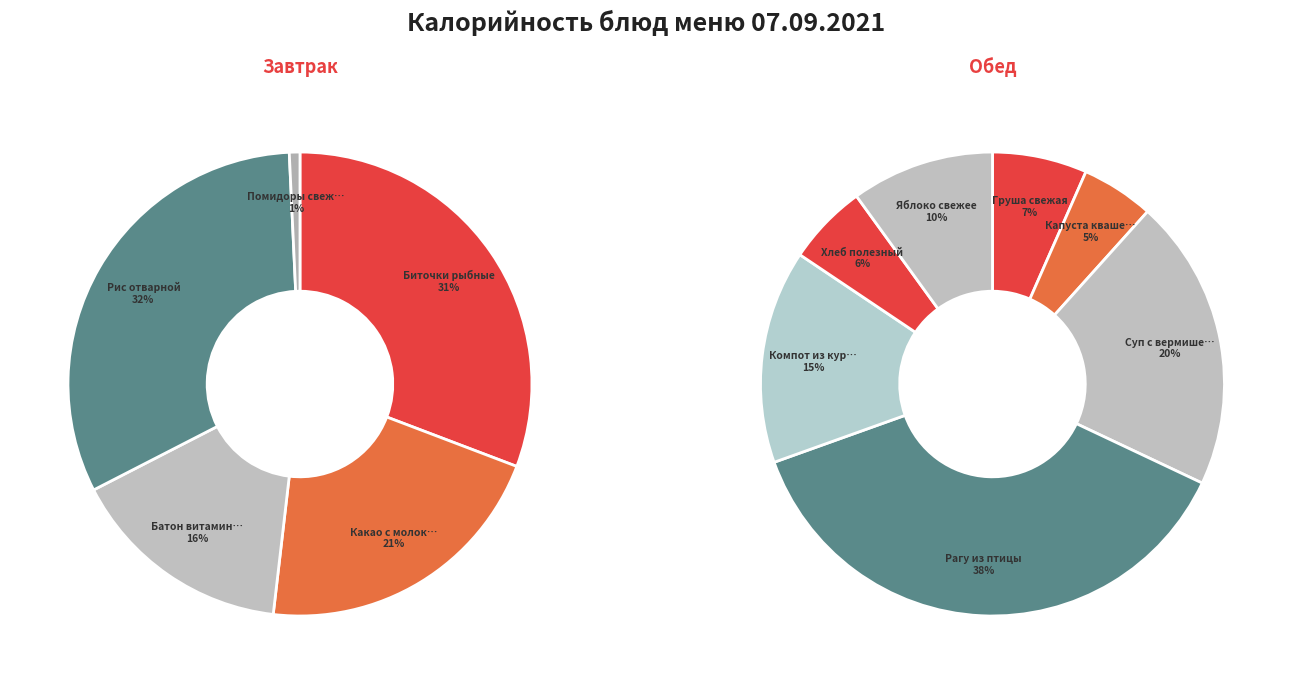

Does any single category account for the majority?

No